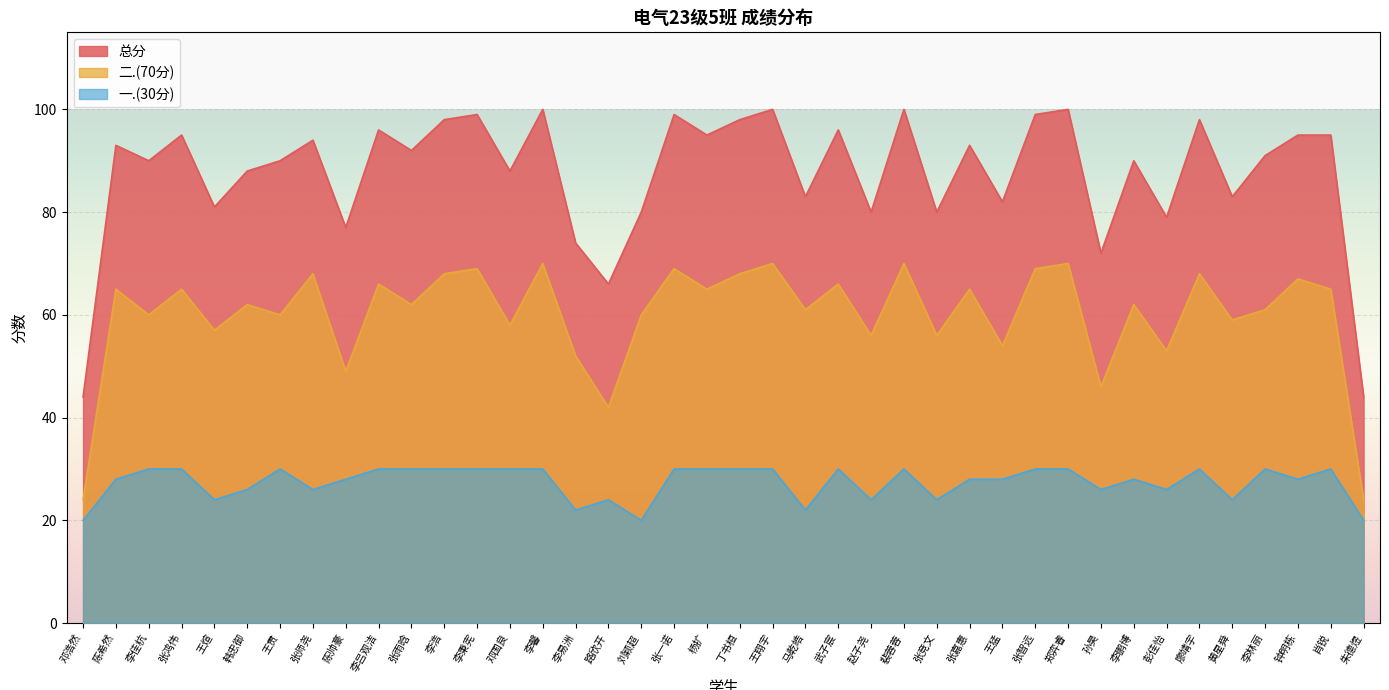

Reading left to right, list all the values displayed in this chart.

总分: 邓浩然=44	陈希然=93	李佳杭=90	张鸿伟=95	王煊=81	韩忠御=88	王贯=90	张师尧=94	陈帅豪=77	李吕观洁=96	张雨晗=92	李浩=98	李秉宪=99	邓国良=88	李馨=100	李易洲=74	路欣开=66	刘颖超=80	张一诺=99	杨扩=95	丁书桓=98	王翔宇=100	马乾皓=83	武子宸=96	赵子尧=80	裴蓉蓉=100	张竞文=80	张嘉惠=93	王猛=82	张智远=99	郑弈睿=100	孙昊=72	李鹏博=90	彭佳怡=79	廖靖宇=98	黄星舜=83	李林丽=91	钟明栋=95	肖锐=95	朱德煜=44
二.(70分): 邓浩然=24	陈希然=65	李佳杭=60	张鸿伟=65	王煊=57	韩忠御=62	王贯=60	张师尧=68	陈帅豪=49	李吕观洁=66	张雨晗=62	李浩=68	李秉宪=69	邓国良=58	李馨=70	李易洲=52	路欣开=42	刘颖超=60	张一诺=69	杨扩=65	丁书桓=68	王翔宇=70	马乾皓=61	武子宸=66	赵子尧=56	裴蓉蓉=70	张竞文=56	张嘉惠=65	王猛=54	张智远=69	郑弈睿=70	孙昊=46	李鹏博=62	彭佳怡=53	廖靖宇=68	黄星舜=59	李林丽=61	钟明栋=67	肖锐=65	朱德煜=24
一.(30分): 邓浩然=20	陈希然=28	李佳杭=30	张鸿伟=30	王煊=24	韩忠御=26	王贯=30	张师尧=26	陈帅豪=28	李吕观洁=30	张雨晗=30	李浩=30	李秉宪=30	邓国良=30	李馨=30	李易洲=22	路欣开=24	刘颖超=20	张一诺=30	杨扩=30	丁书桓=30	王翔宇=30	马乾皓=22	武子宸=30	赵子尧=24	裴蓉蓉=30	张竞文=24	张嘉惠=28	王猛=28	张智远=30	郑弈睿=30	孙昊=26	李鹏博=28	彭佳怡=26	廖靖宇=30	黄星舜=24	李林丽=30	钟明栋=28	肖锐=30	朱德煜=20